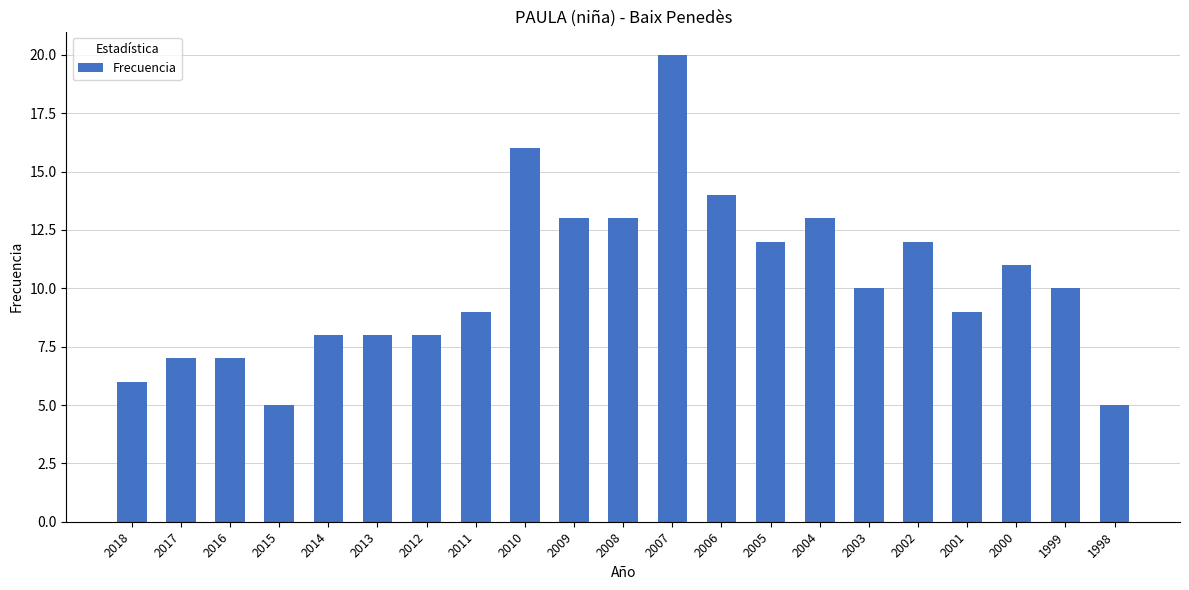

Read the value at 2009.

13